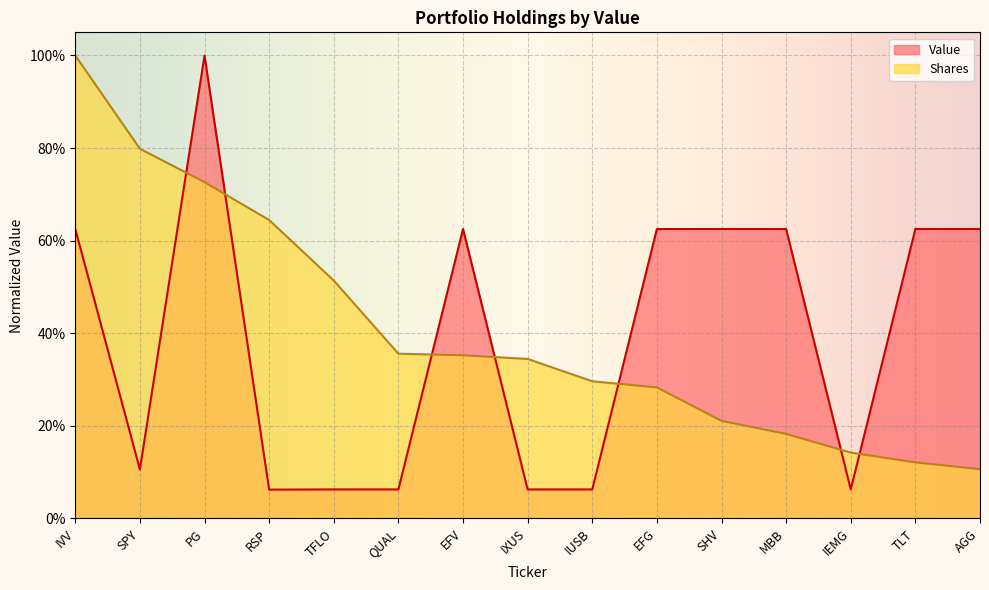

What are all the series names shown in the legend?

Value, Shares